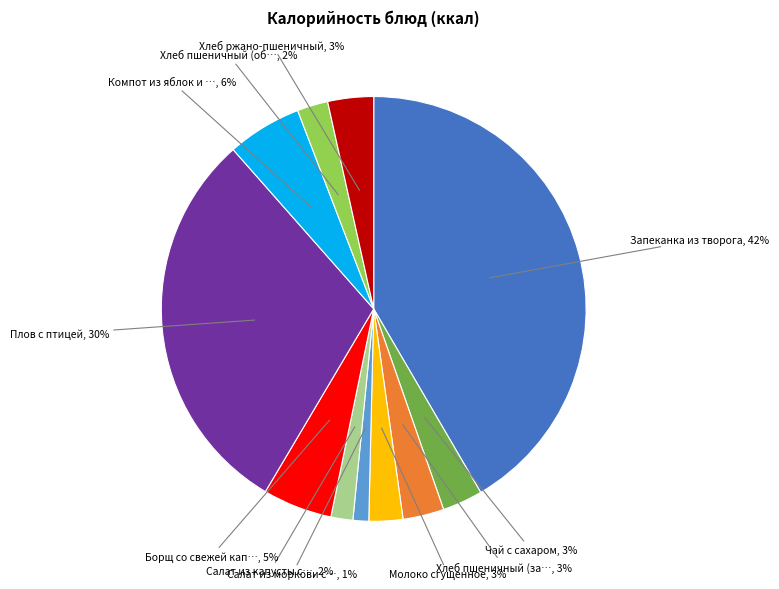

Is there any slice that represents more than half of the pie?

No